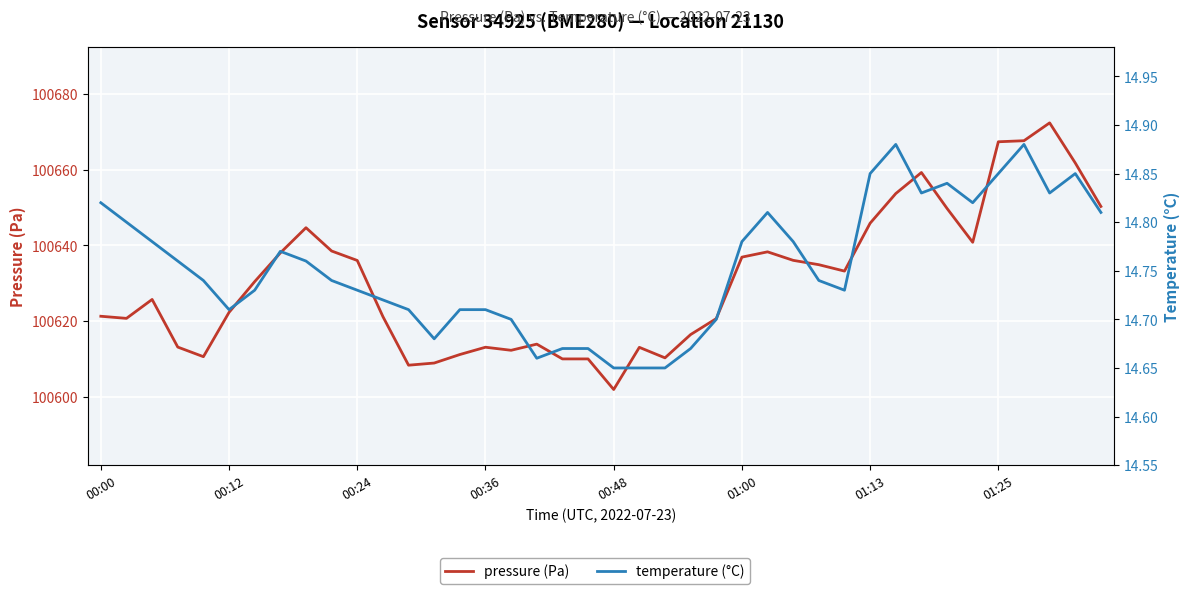

Rank the series at 21 from highest to lowest value.

pressure (Pa), temperature (°C)